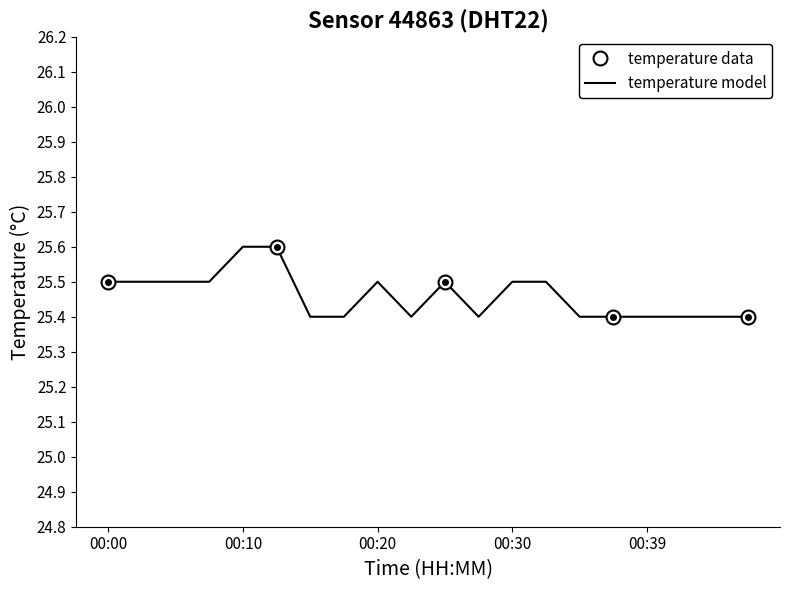

Rank the categories by value from highest to lowest.

00:10, 00:12, 00:00, 00:03, 00:05, 00:08, 00:20, 00:25, 00:30, 00:32, 00:15, 00:17, 00:22, 00:27, 00:34, 00:37, 00:39, 00:42, 00:44, 00:47